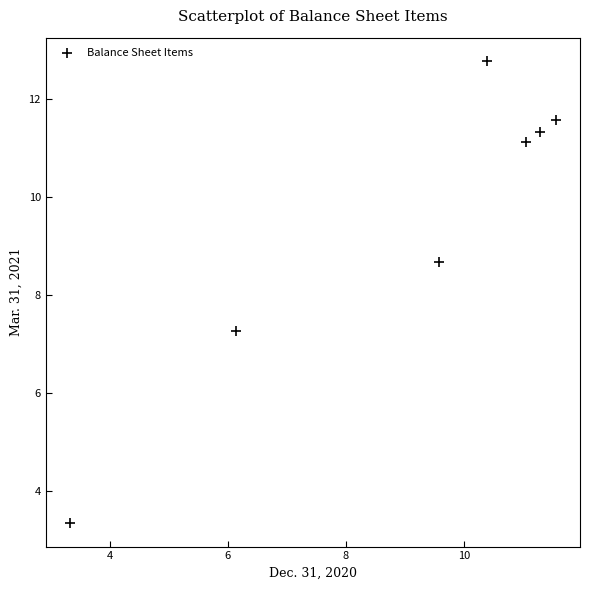

What is the average Y value?

9.4